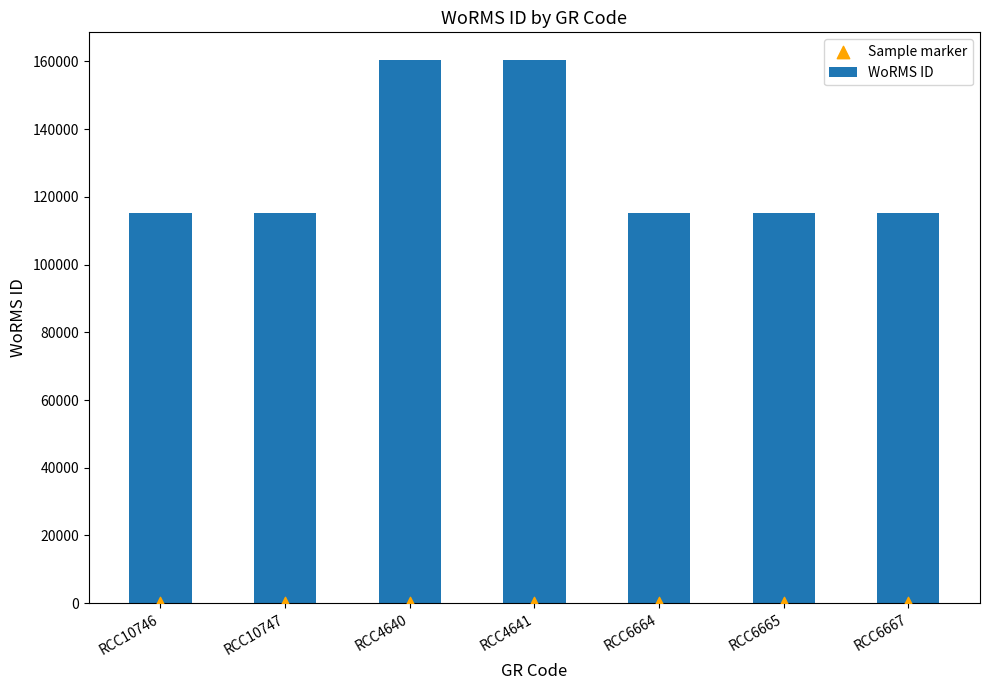

At how many categories does at least one series exceed 65918?

7